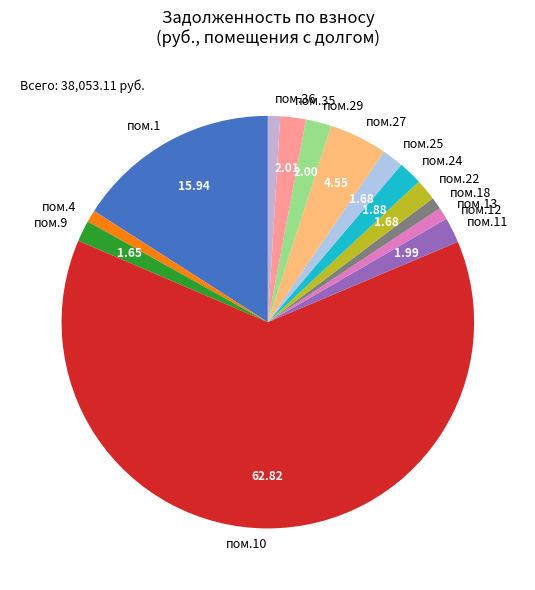

Is the sum of пом.10 and пом.18 greater than half?

Yes